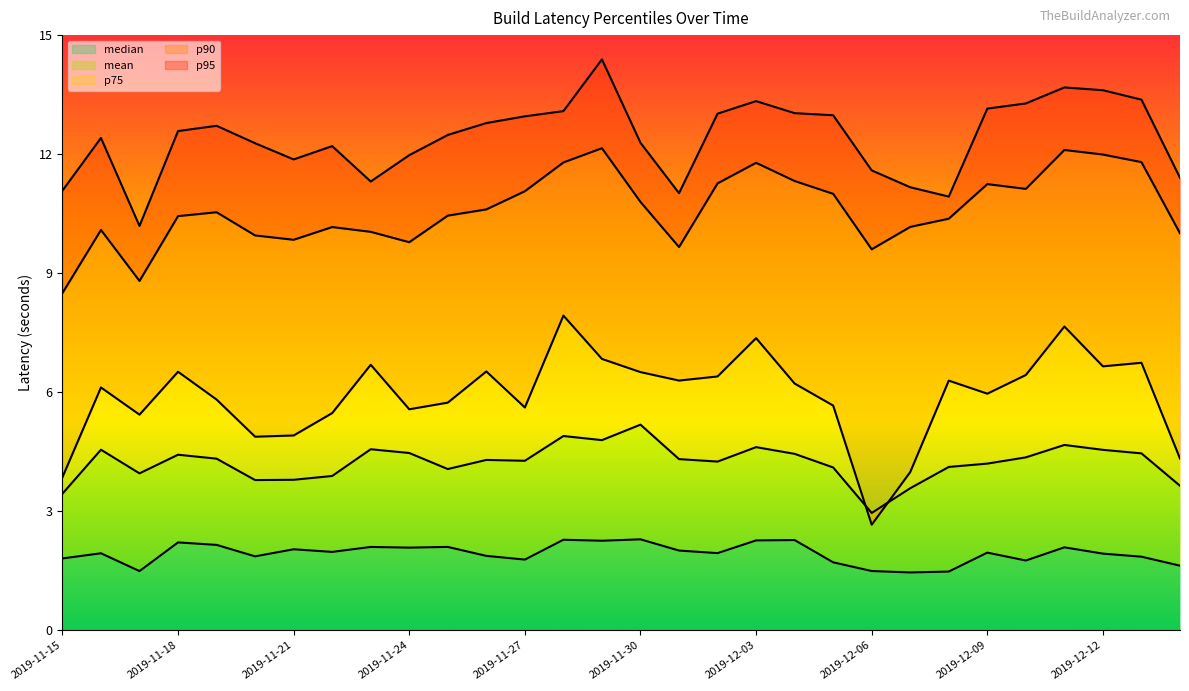

True or false: p95 and median cross at least once.

False